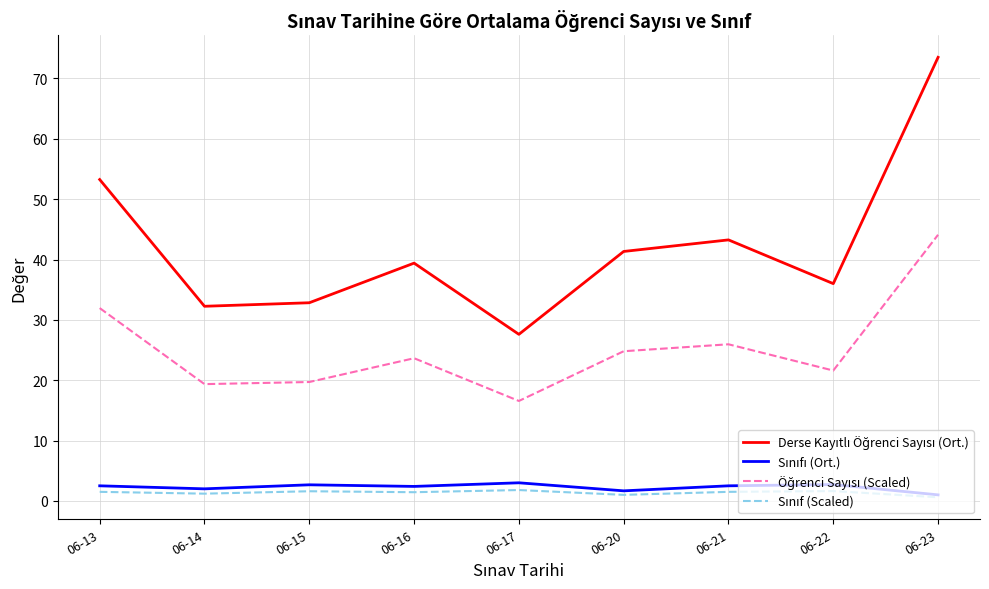

What is the greatest value displayed?

73.5